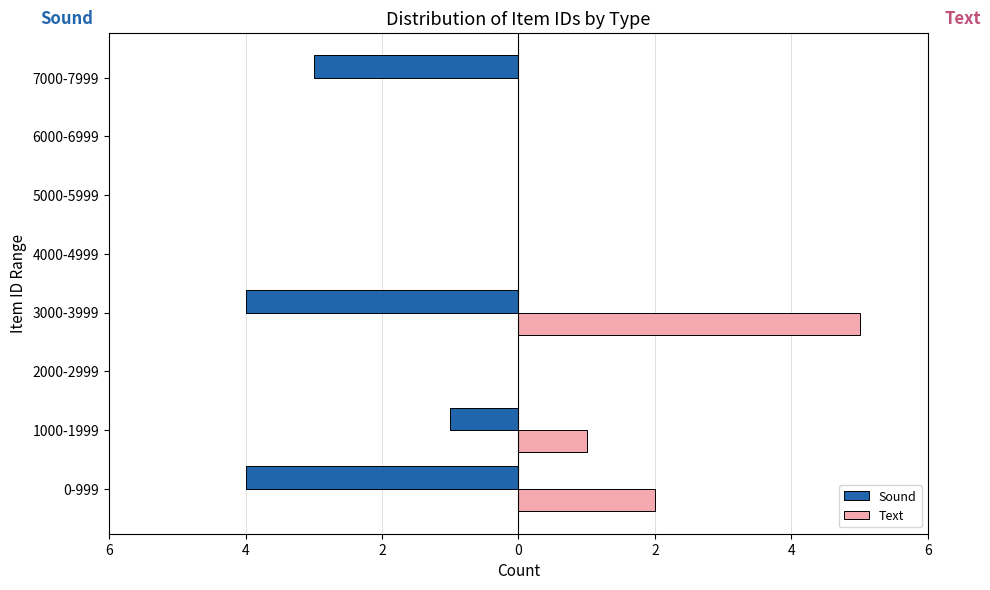

What are all the series names shown in the legend?

Sound, Text